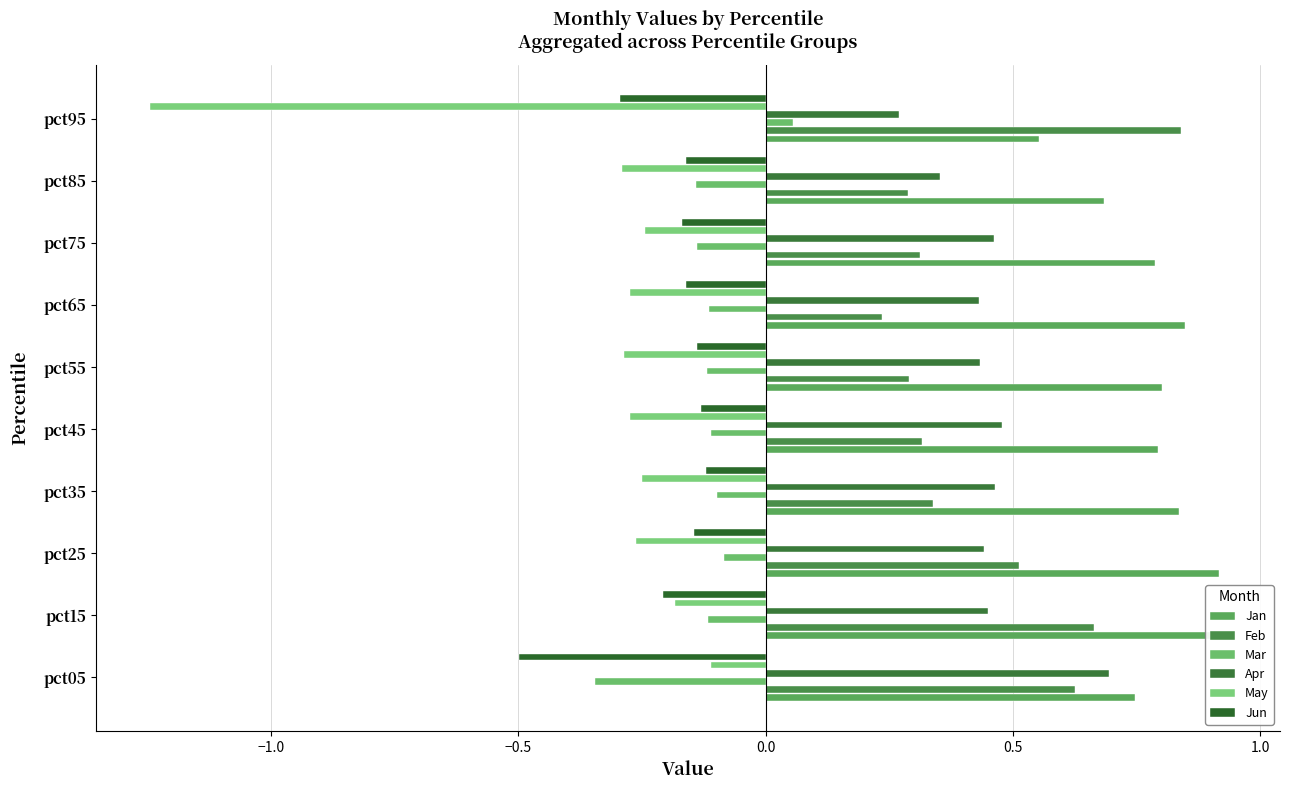

At how many categories does at least one series exceed -1?

10